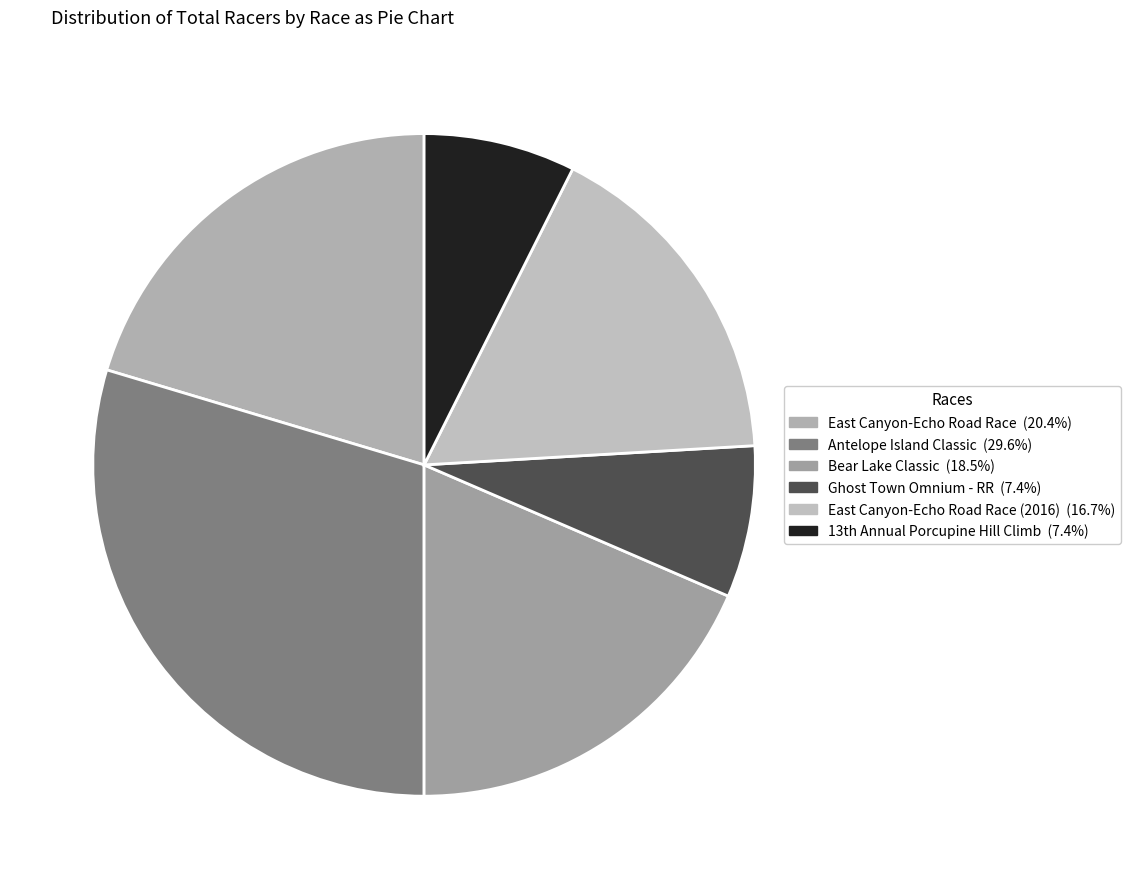

Count the number of slices in the pie.

6